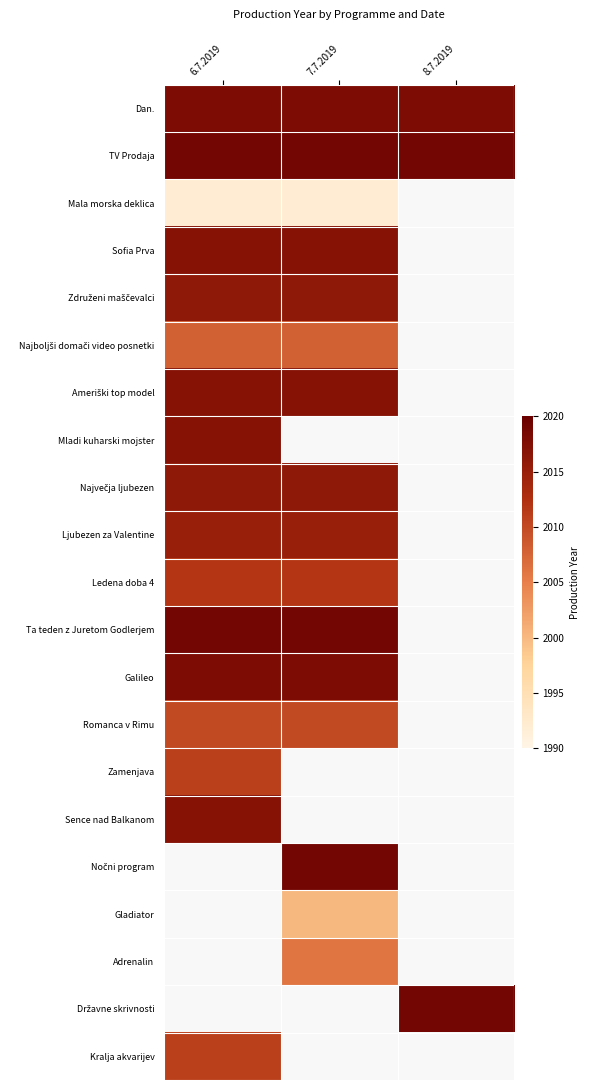

How many distinct data groups are displayed?

21